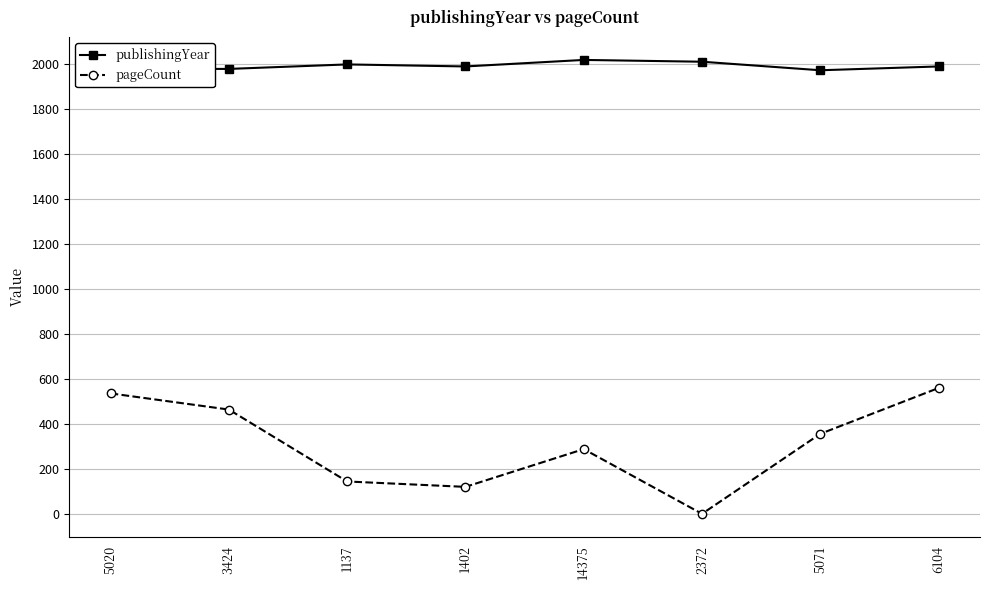

What is the difference between the maximum and minimum values in the pageCount series?

560